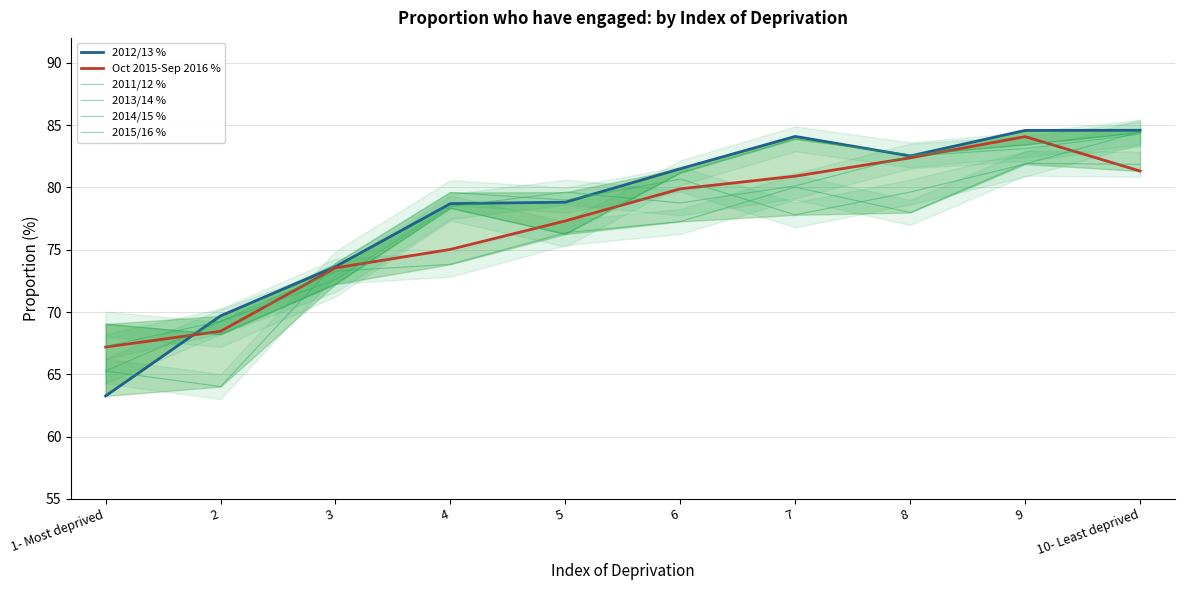

Is the value of Oct 2015-Sep 2016 % at 2 greater than the value of 2011/12 % at 8?

No